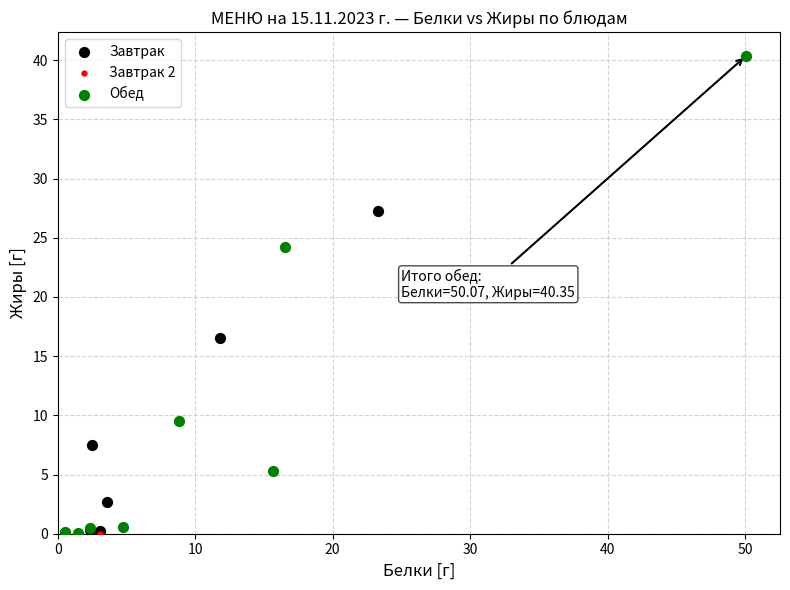

Which series contains the highest Y value?

Обед